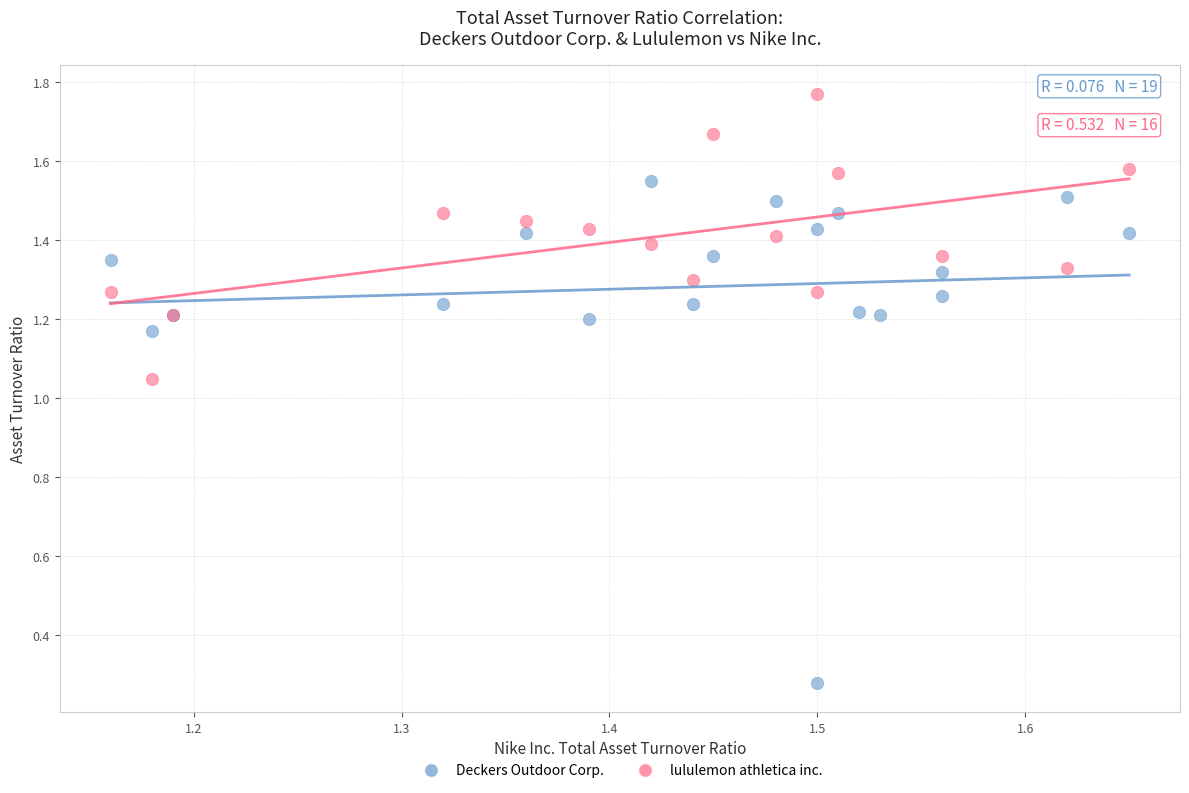

Which series contains the highest Y value?

lululemon athletica inc.